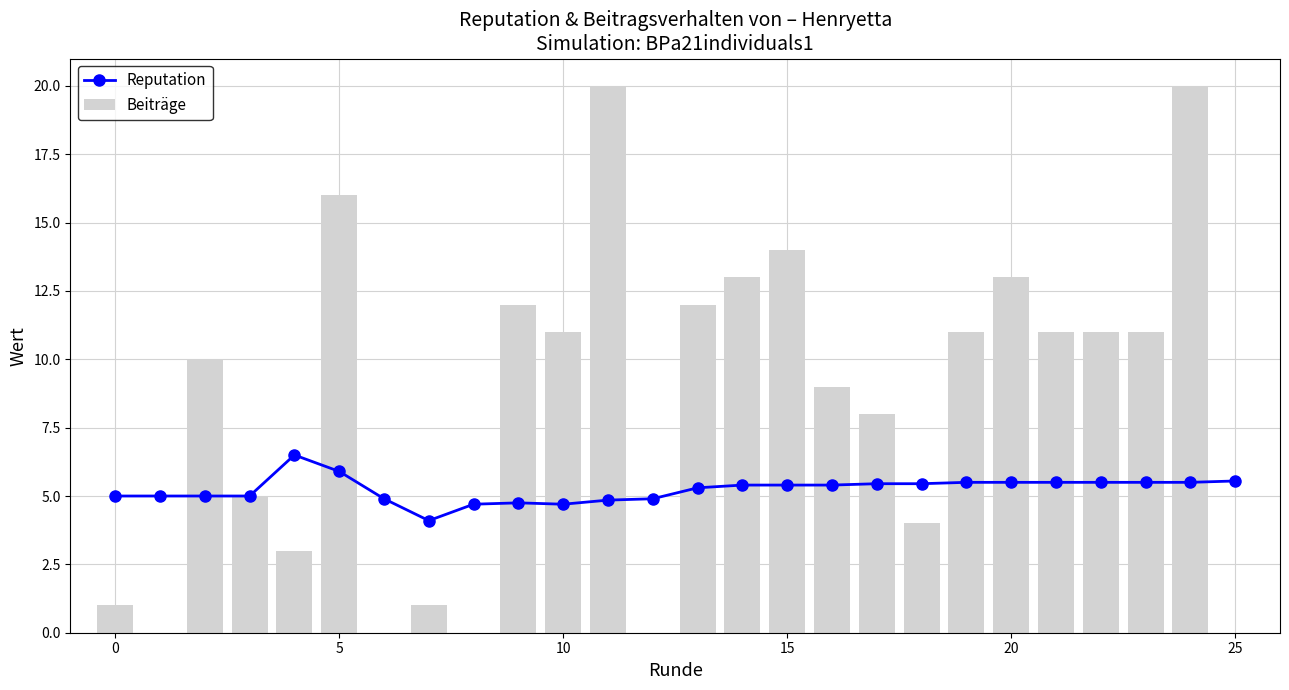

Reading right to left, extract all data points from this chart.

Reputation: 5.5	5.5	5.5	5.5	5.5	5.5	5.5	5.5	5.5	5.4	5.4	5.4	5.3	4.9	4.8	4.7	4.8	4.7	4.1	4.9	5.9	6.5	5.0	5.0	5.0	5.0
Beiträge: 0.0	20.0	11.0	11.0	11.0	13.0	11.0	4.0	8.0	9.0	14.0	13.0	12.0	0.0	20.0	11.0	12.0	0.0	1.0	0.0	16.0	3.0	5.0	10.0	0.0	1.0